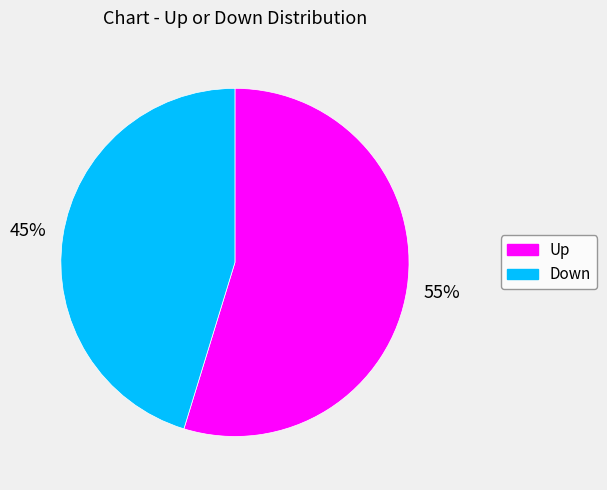

To the nearest percent, what is the average slice percentage?

50%